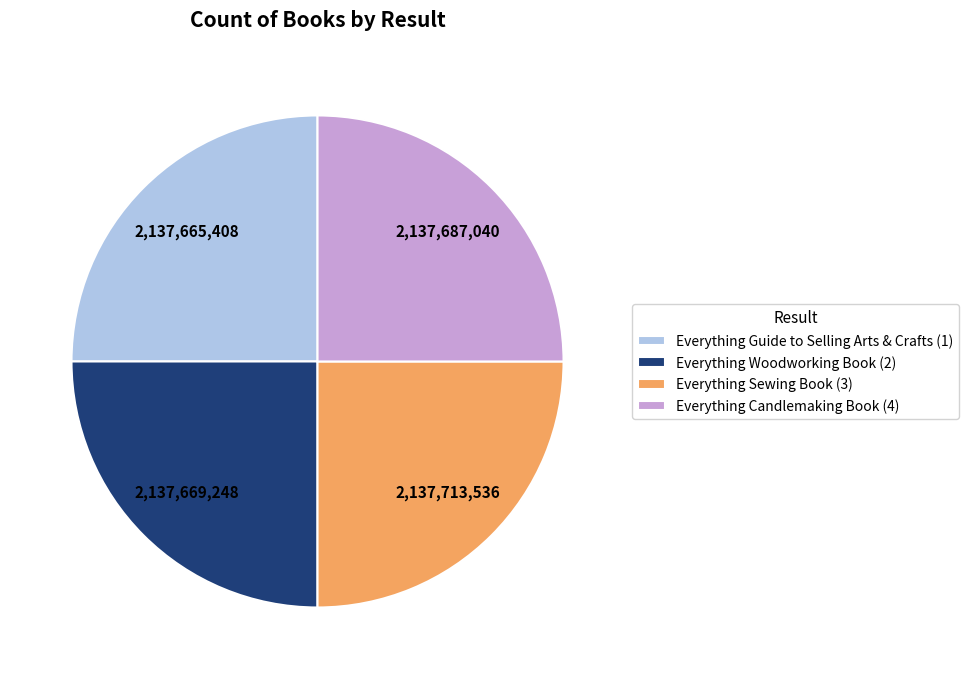

What is the ratio of the value at Everything Sewing Book (3) to the value at Everything Candlemaking Book (4)?

1.0